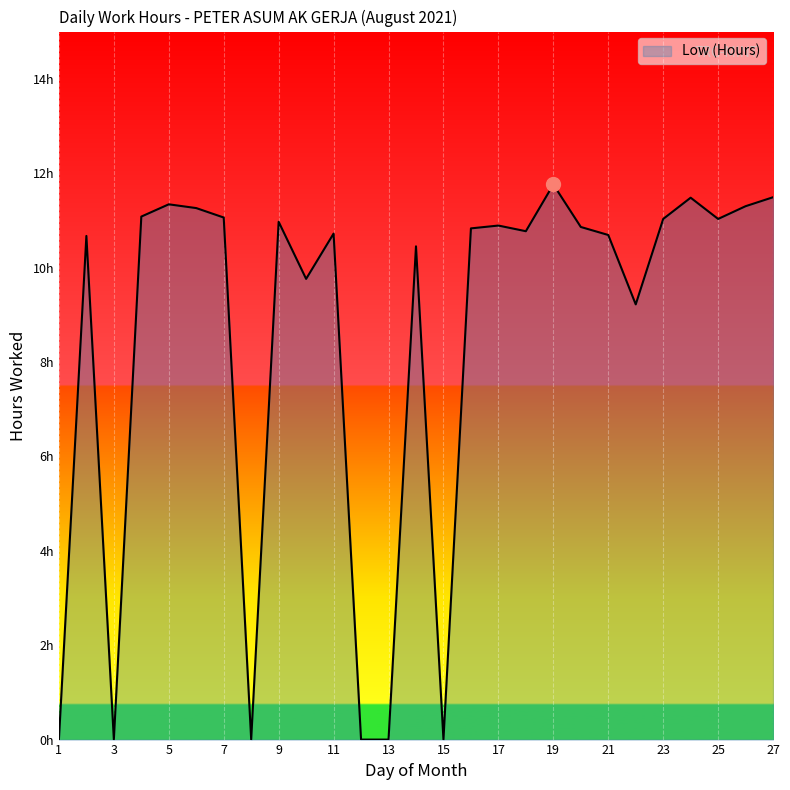

Where is the first local minimum?

3